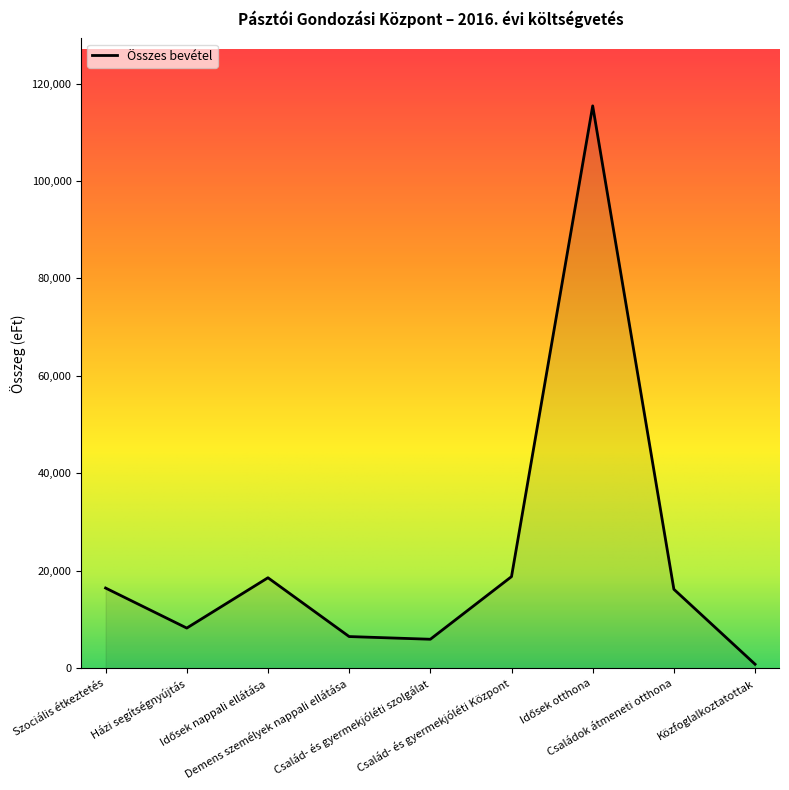

What is the difference between the maximum and minimum values?

114594